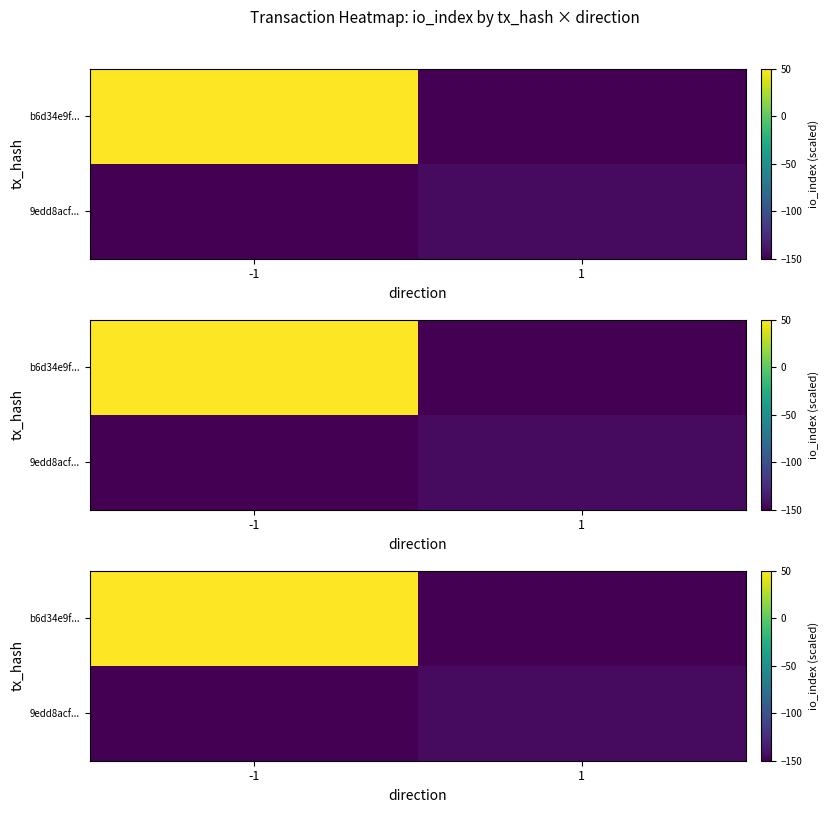

Where is 9edd8acf... nearest to the value -146?

1